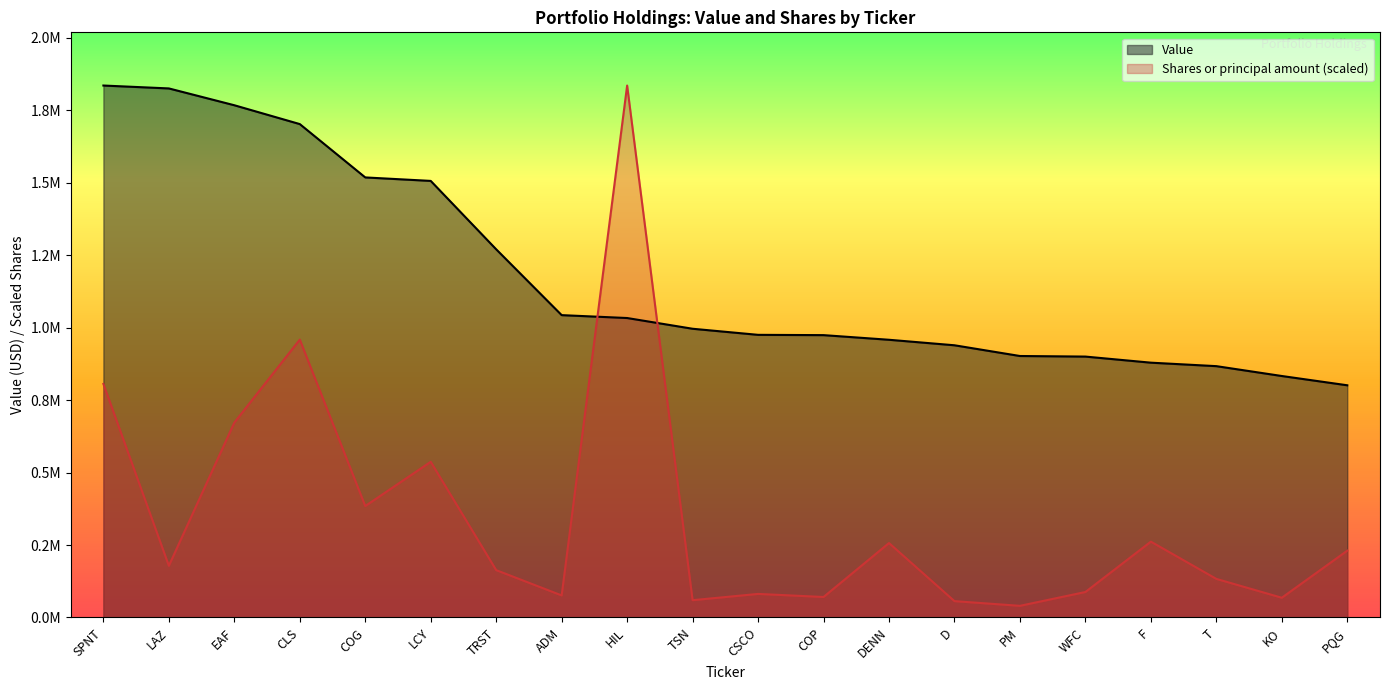

Which category has the lowest value in the Shares or principal amount series?

PM